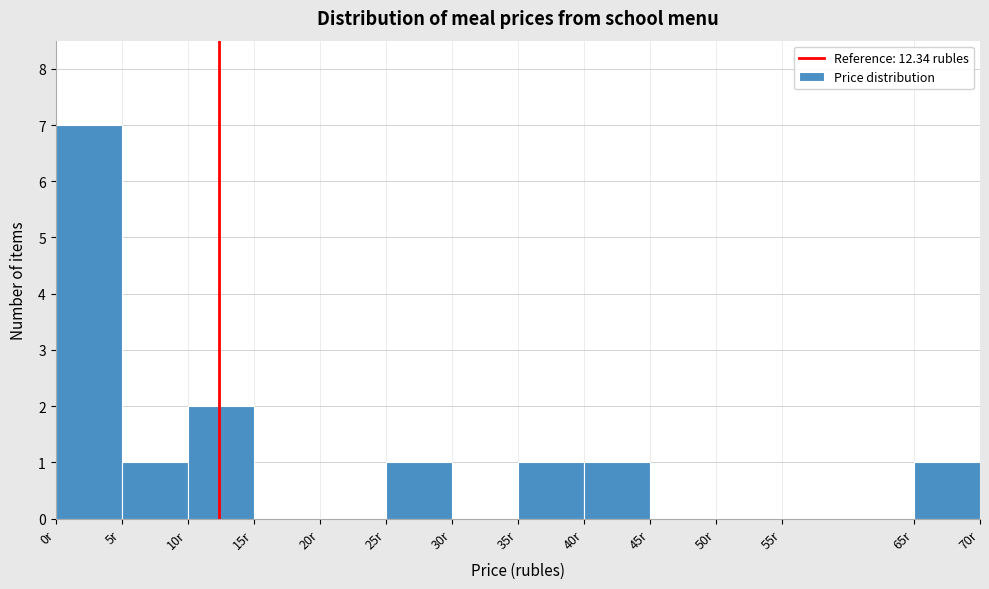

Reading left to right, list every bar in this chart as the range it spans on the x-axis followed by its height. The values are not printed on the chart, so give them approximately, as read against the axis.

0 to 5: 7
5 to 10: 1
10 to 15: 2
15 to 20: 0
20 to 25: 0
25 to 30: 1
30 to 35: 0
35 to 40: 1
40 to 45: 1
45 to 50: 0
50 to 55: 0
55 to 65: 0
65 to 70: 1